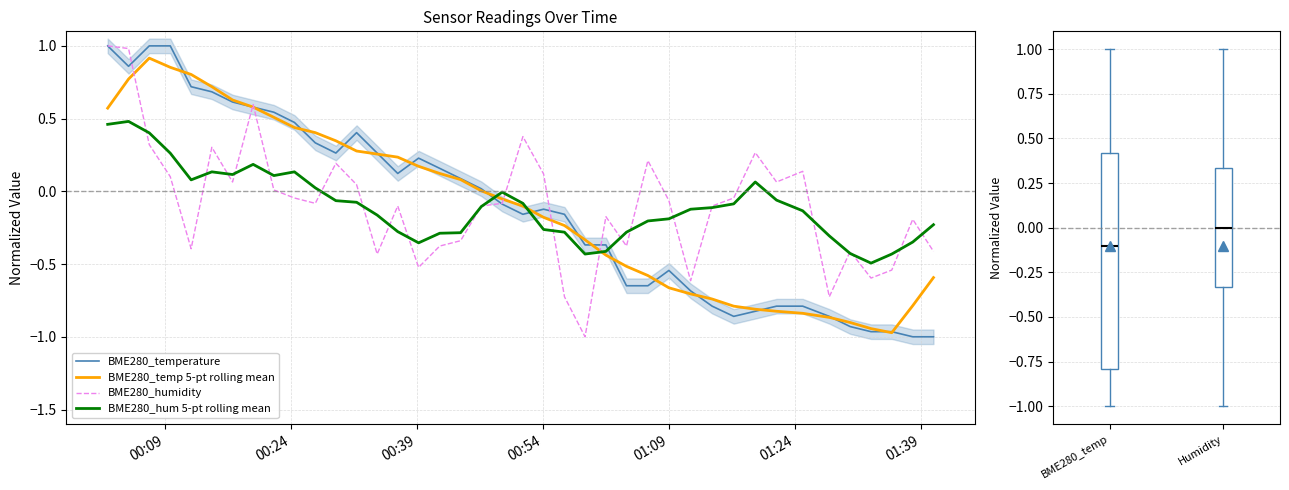

How many values in the BME280_hum 5-pt rolling mean series are below 0?

28